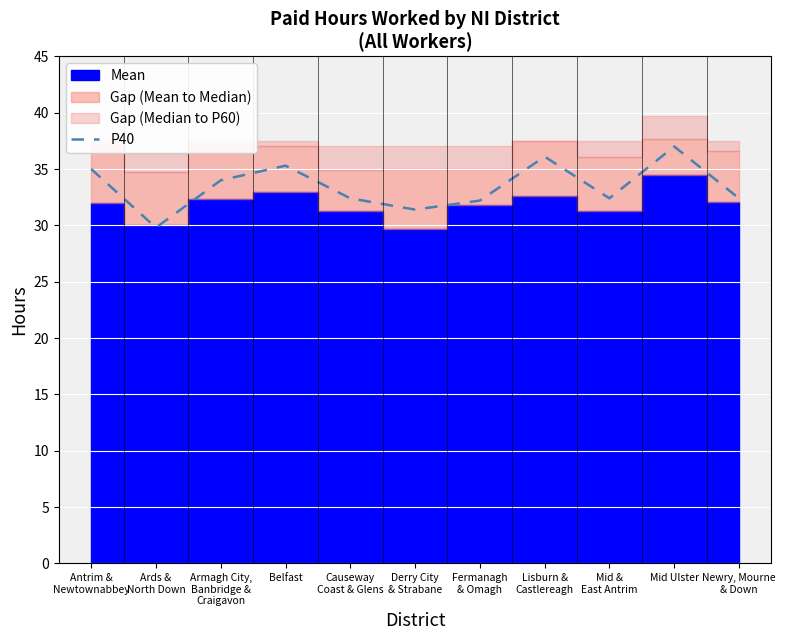

At which label does the data first exceed 32?

Antrim &
Newtownabbey